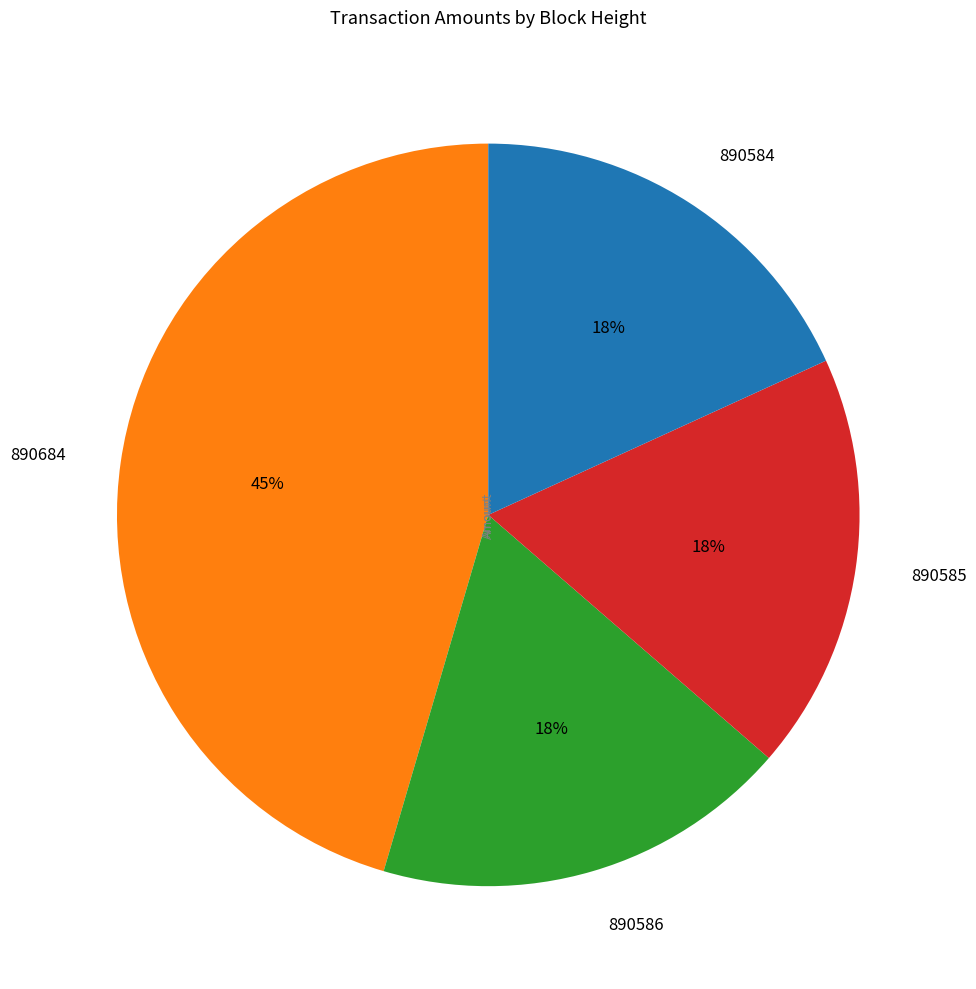

Does 890586 represent more than half of the total?

No